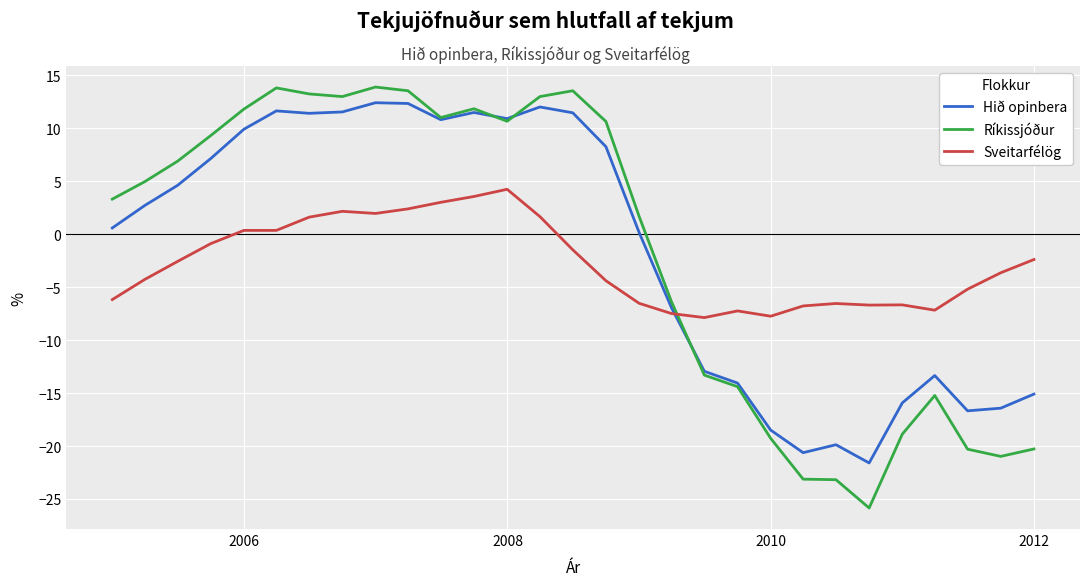

What are all the series names shown in the legend?

Hið opinbera, Ríkissjóður, Sveitarfélög